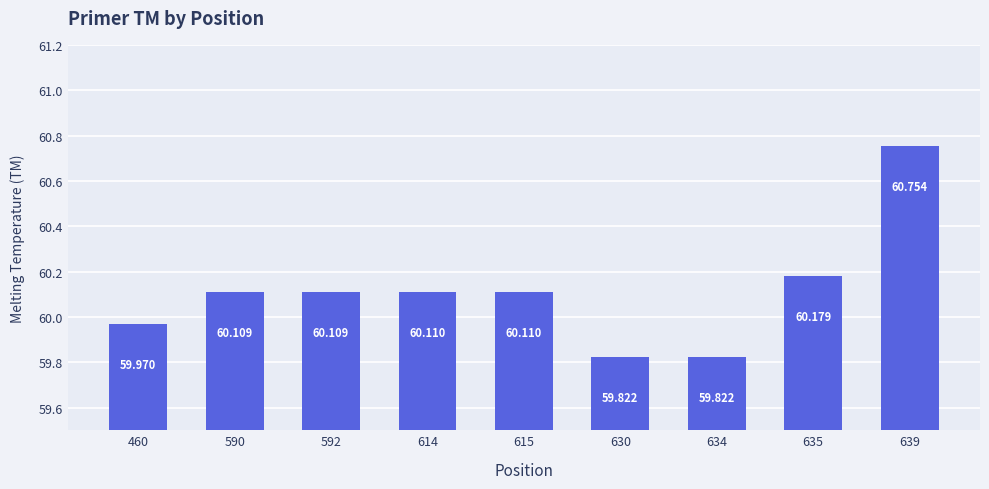

Count the number of categories in the chart.

9